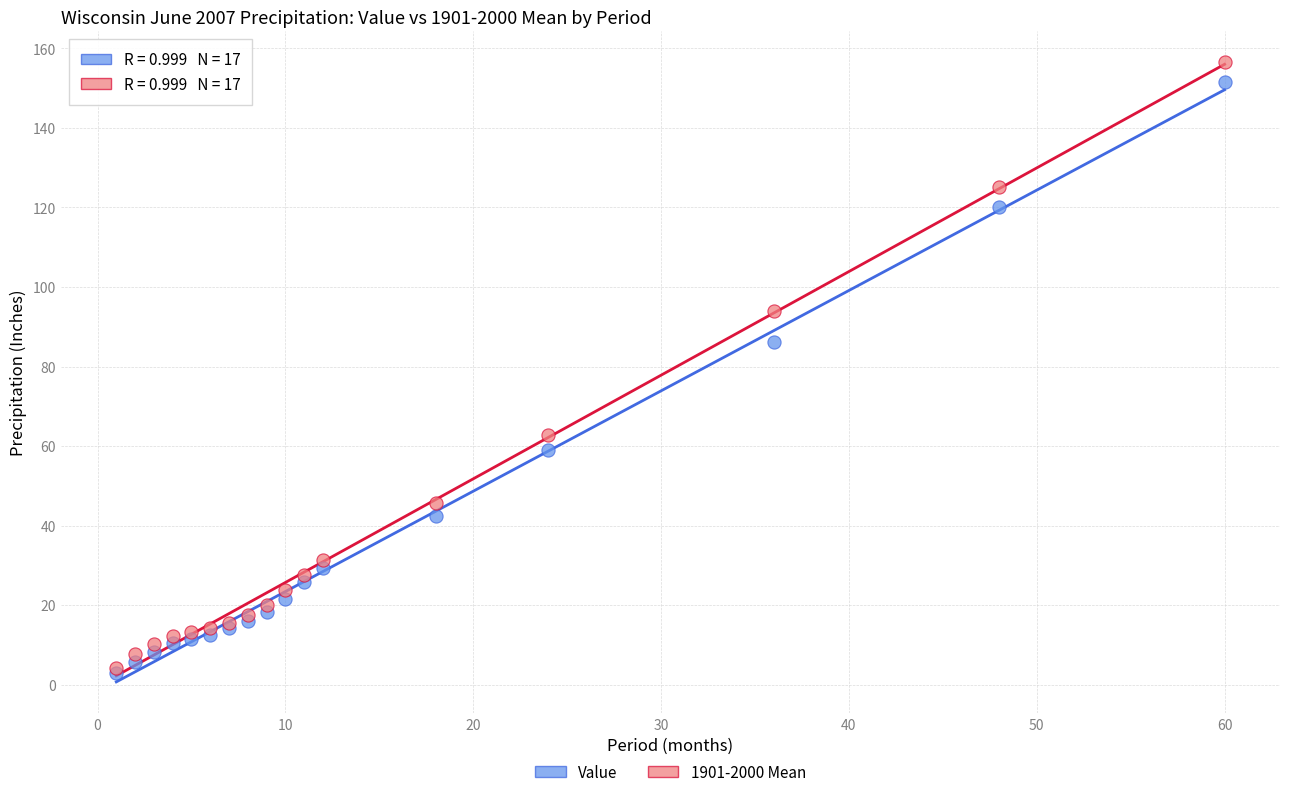

Which series reaches the maximum Y coordinate?

1901-2000 Mean